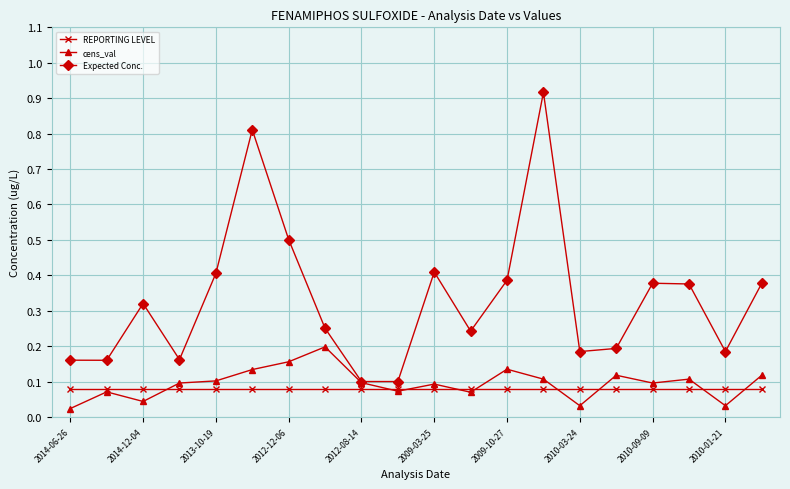

True or false: cens_val has more than 0 points higher than both neighbors.

True